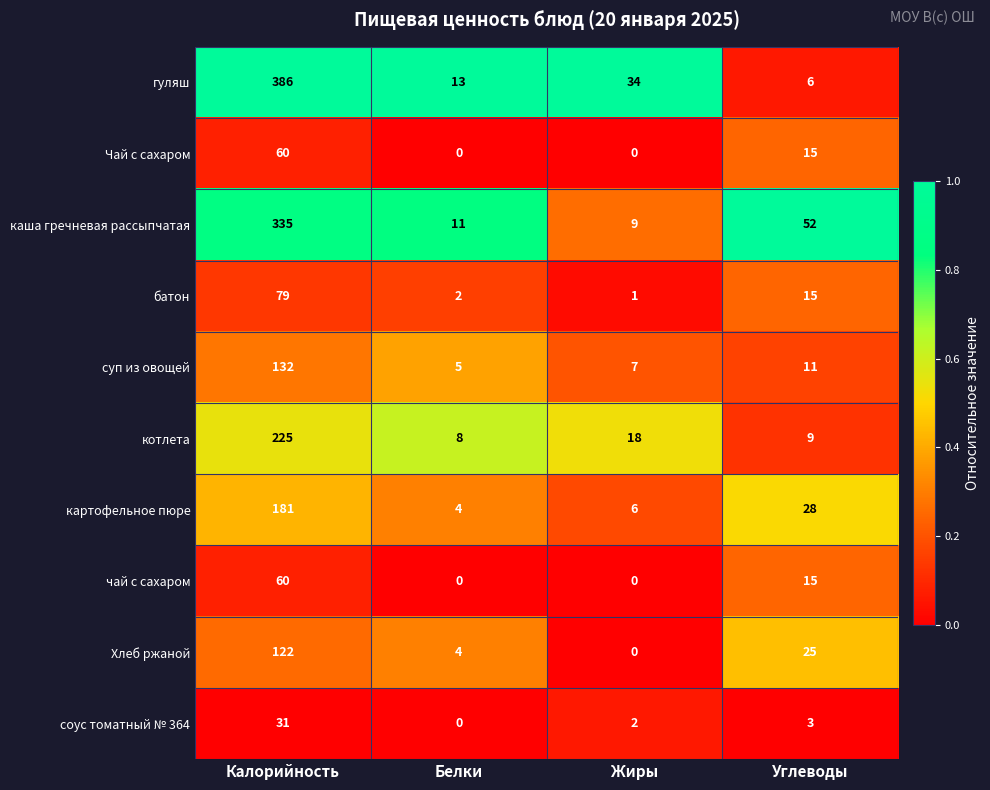

What is the spread (max minus min) of values at Белки?

13